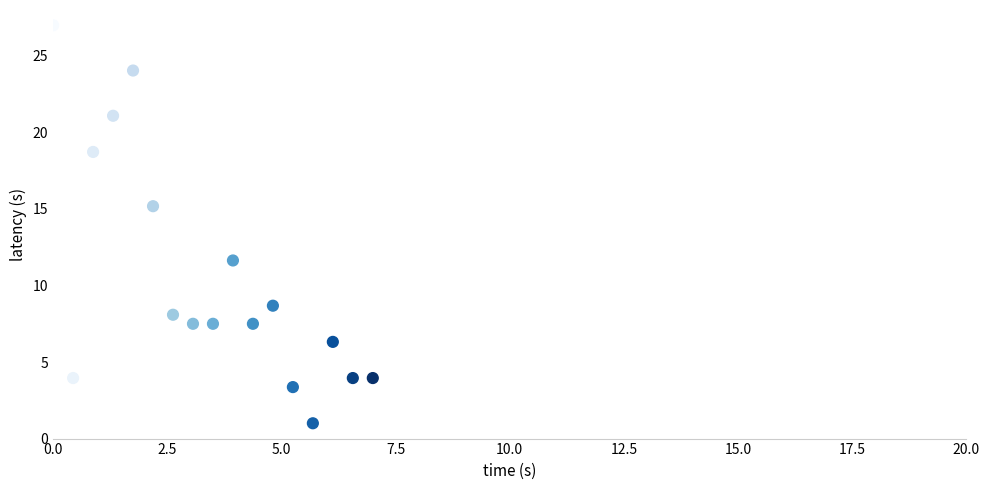

What is the range of X values (max minus min)?

7.0